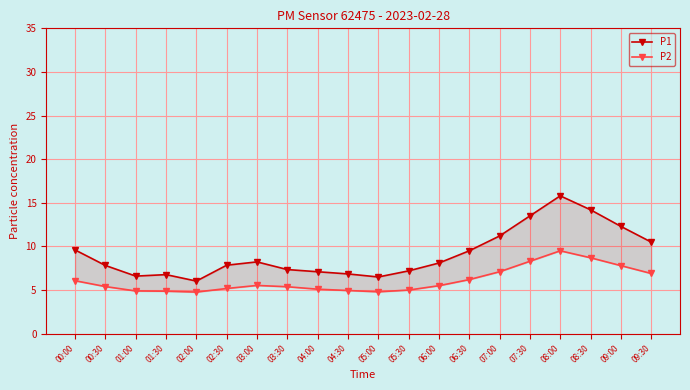

The value of P2 at 00:30 is 5.4. True or false?

True